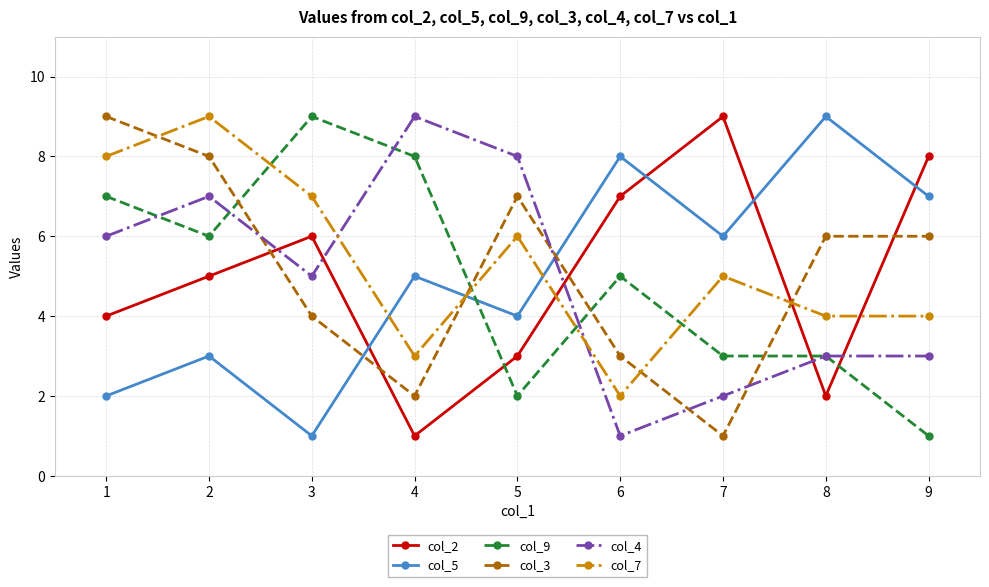

Reading right to left, list all the values displayed in this chart.

col_2: 9=8	8=2	7=9	6=7	5=3	4=1	3=6	2=5	1=4
col_5: 9=7	8=9	7=6	6=8	5=4	4=5	3=1	2=3	1=2
col_9: 9=1	8=3	7=3	6=5	5=2	4=8	3=9	2=6	1=7
col_3: 9=6	8=6	7=1	6=3	5=7	4=2	3=4	2=8	1=9
col_4: 9=3	8=3	7=2	6=1	5=8	4=9	3=5	2=7	1=6
col_7: 9=4	8=4	7=5	6=2	5=6	4=3	3=7	2=9	1=8